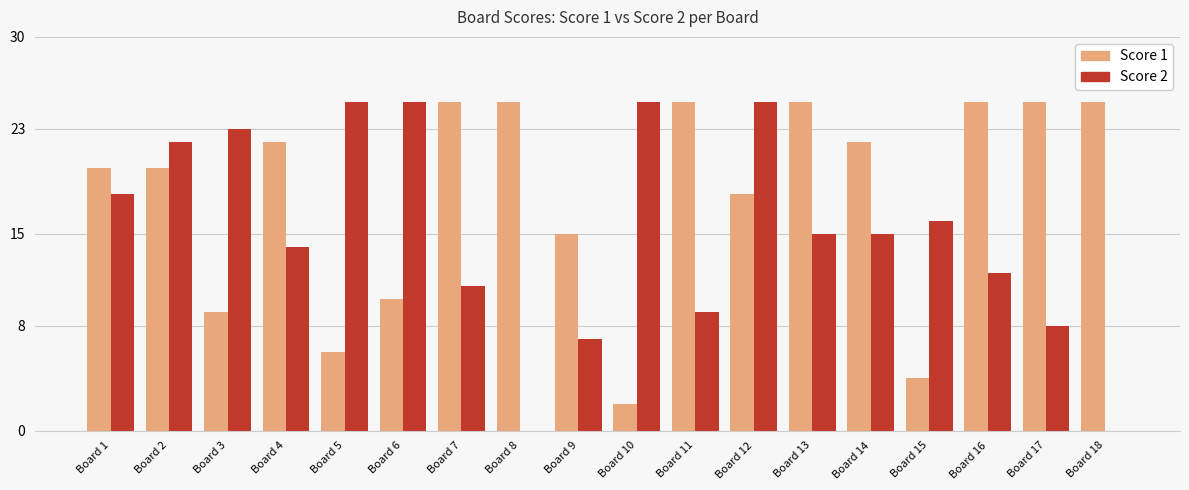

What is the maximum value shown in the chart?

25